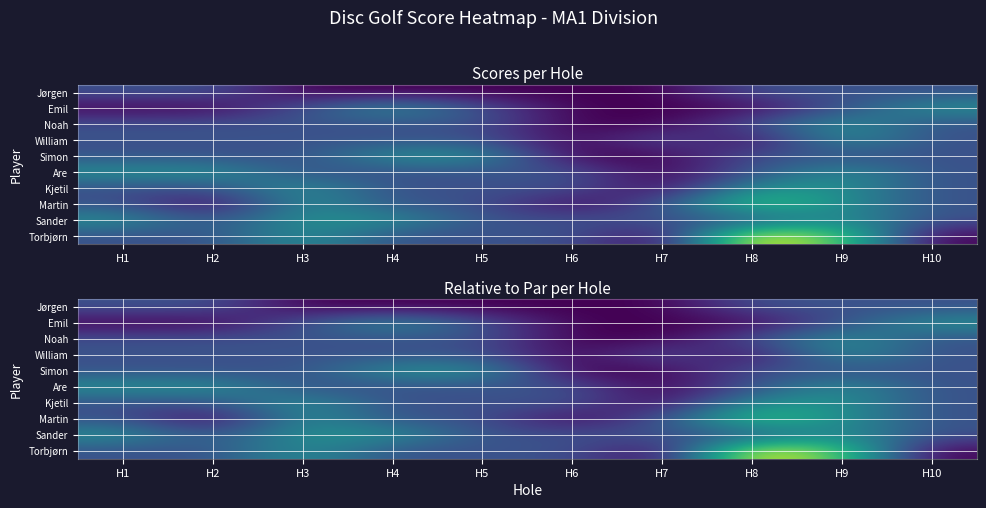

Which series has the largest range (max minus min)?

Torbjørn